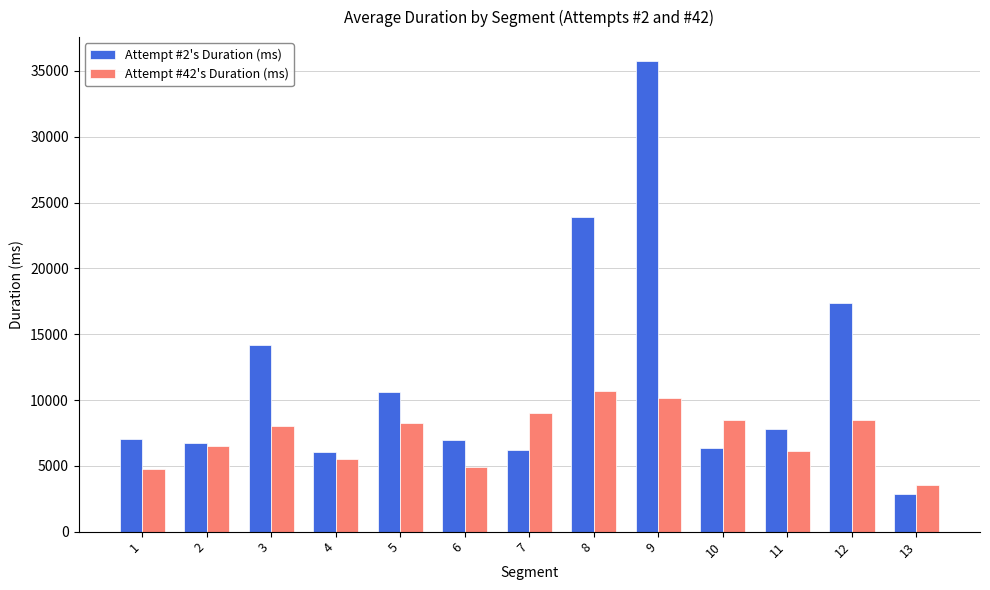

Rank the series by their maximum value, from highest to lowest.

Attempt #2's Duration (ms), Attempt #42's Duration (ms)